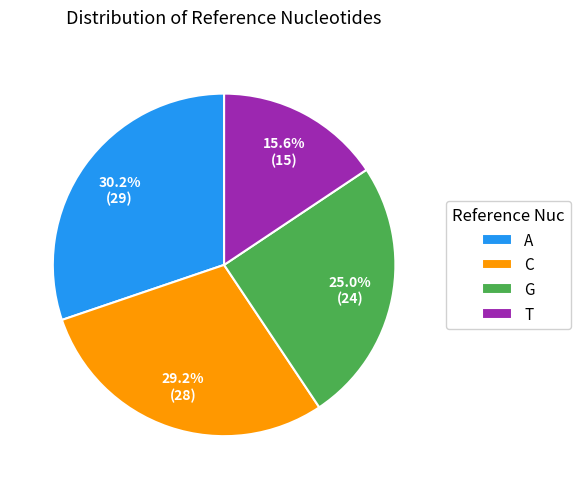

Combined, do A and G account for over 50%?

Yes